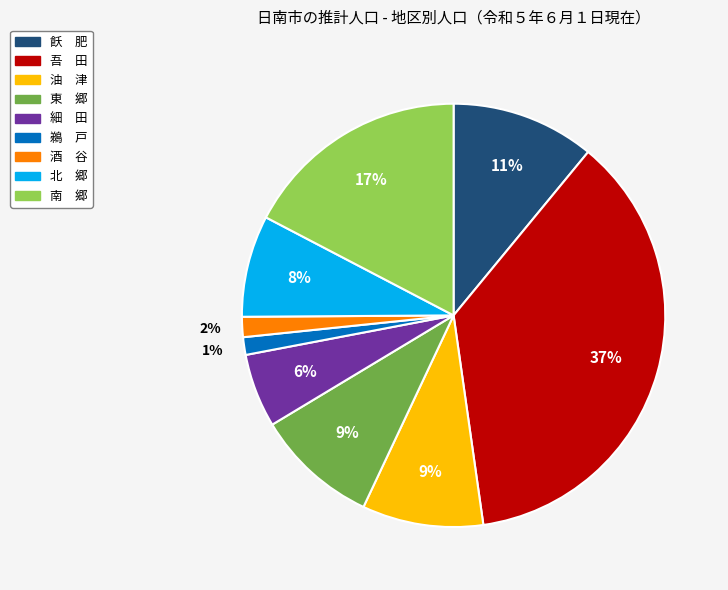

Count the number of slices in the pie.

9